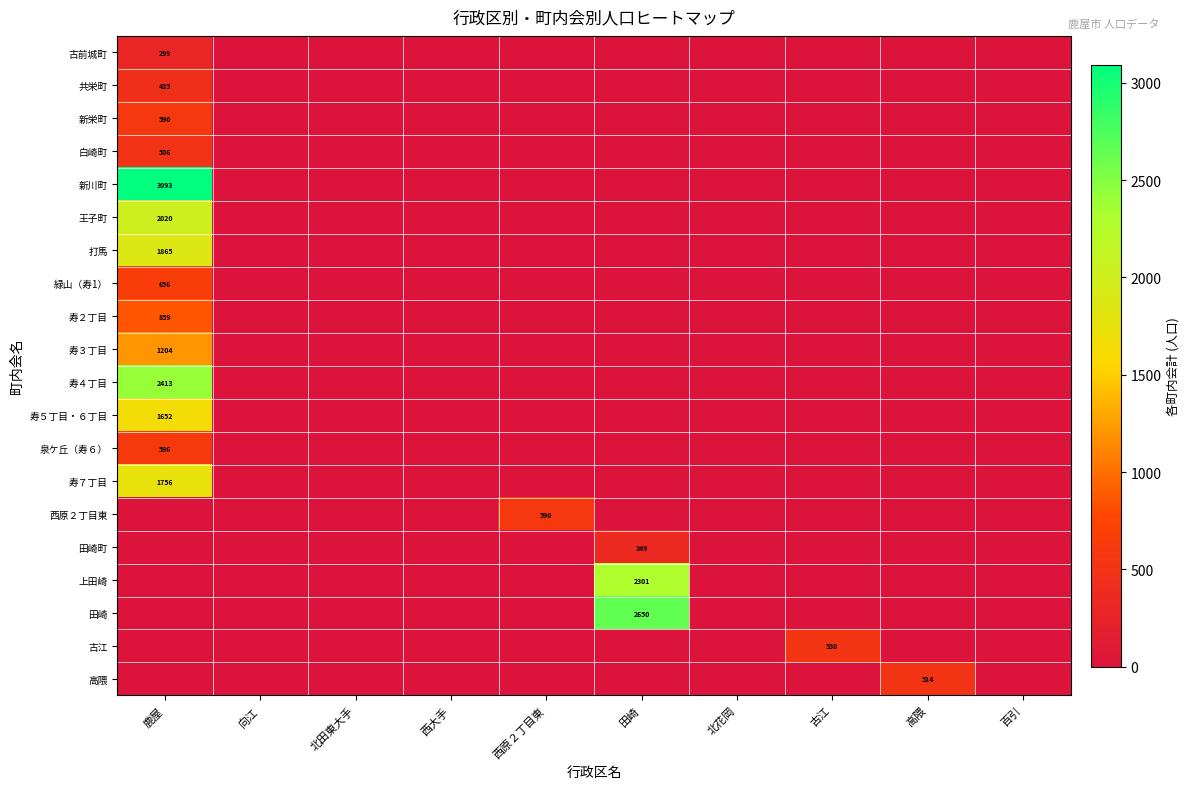

True or false: 古江 has a value of 907 at 古江.

False